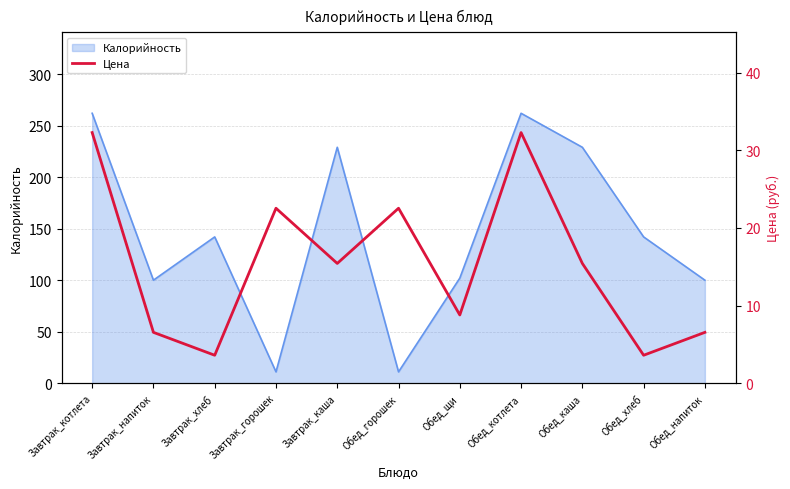

What is the smallest value displayed?

3.6